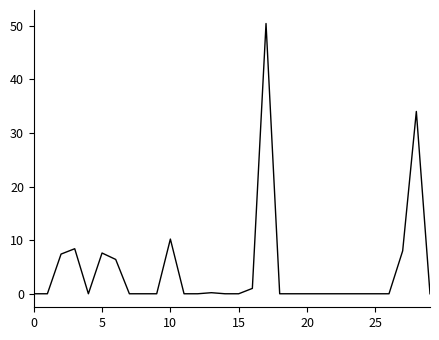

What is the average value?

4.5